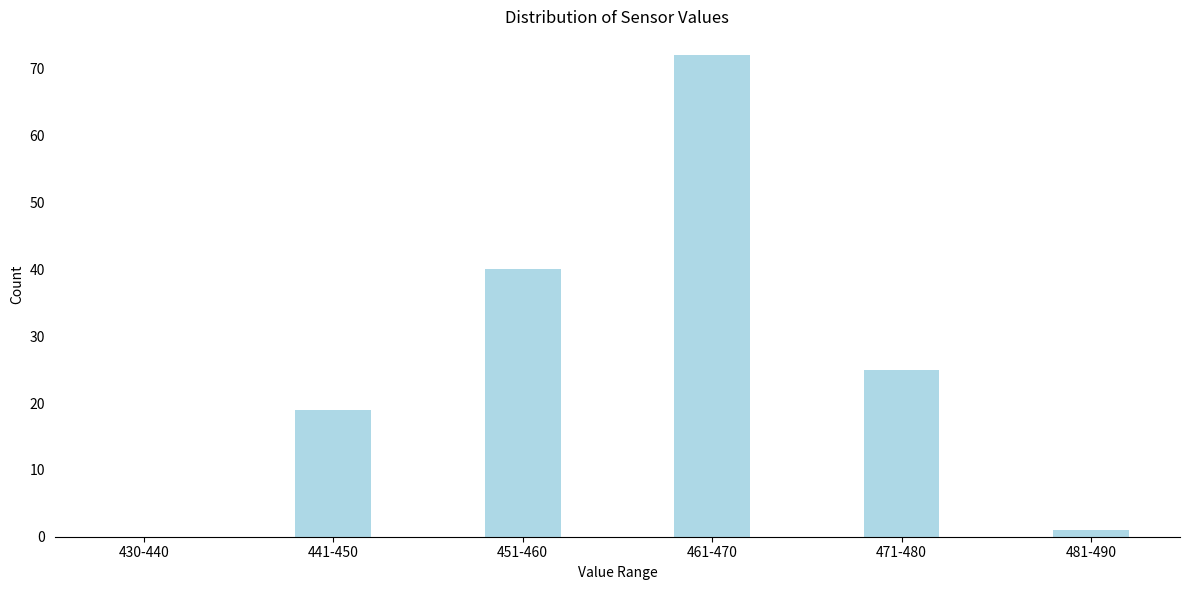

Reading left to right, list all the values displayed in this chart.

430-440=0	441-450=19	451-460=40	461-470=72	471-480=25	481-490=1